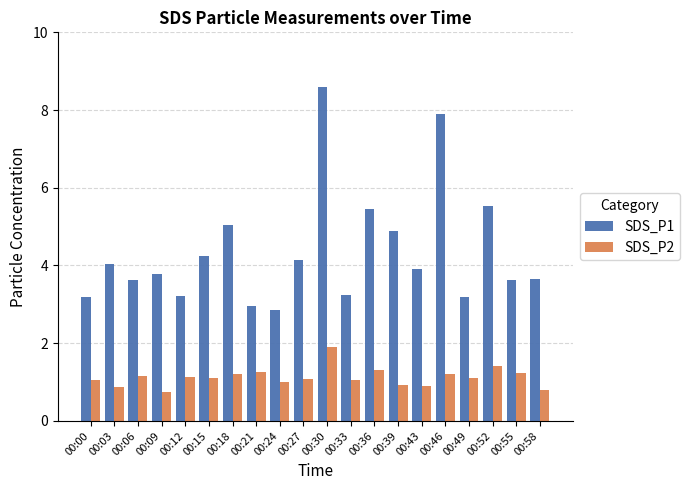

What is the approximate value of SDS_P2 at 00:12?

1.1